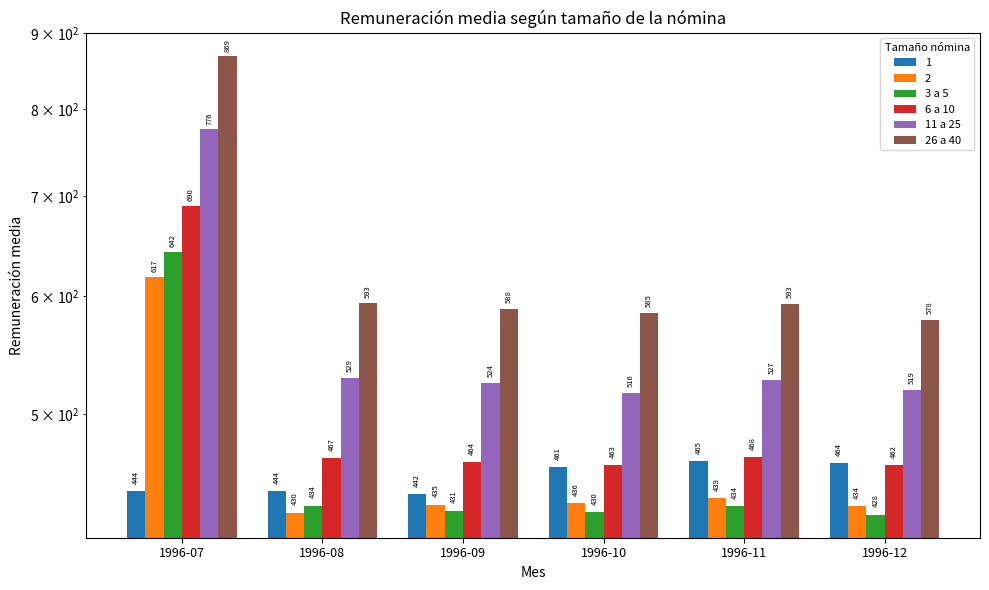

Is it true that 26 a 40 equals 454.8 at 1996-07?

False